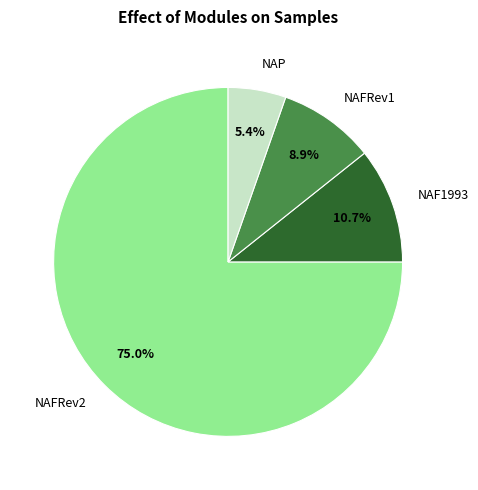

Which slice represents more than half of the pie?

NAFRev2